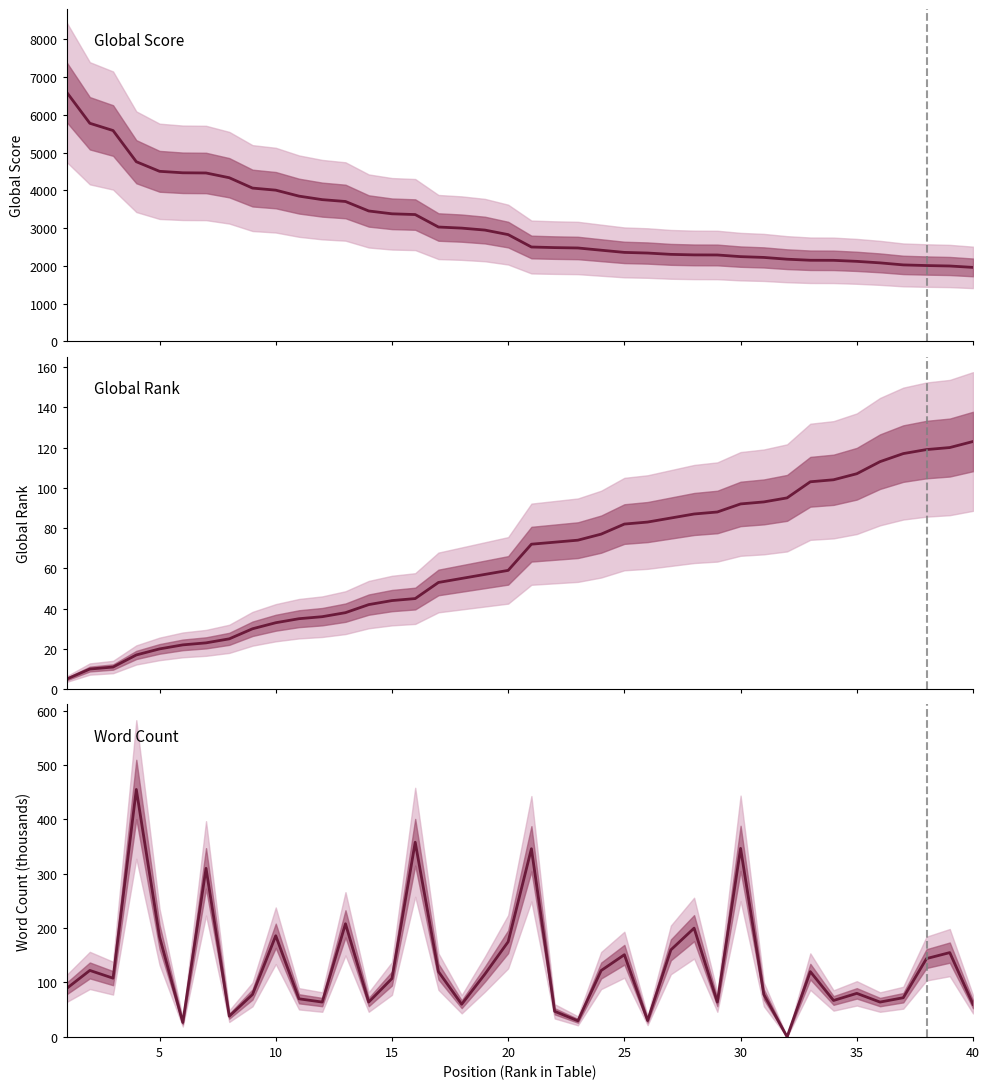

True or false: Word Count and Global Score cross at least once.

False